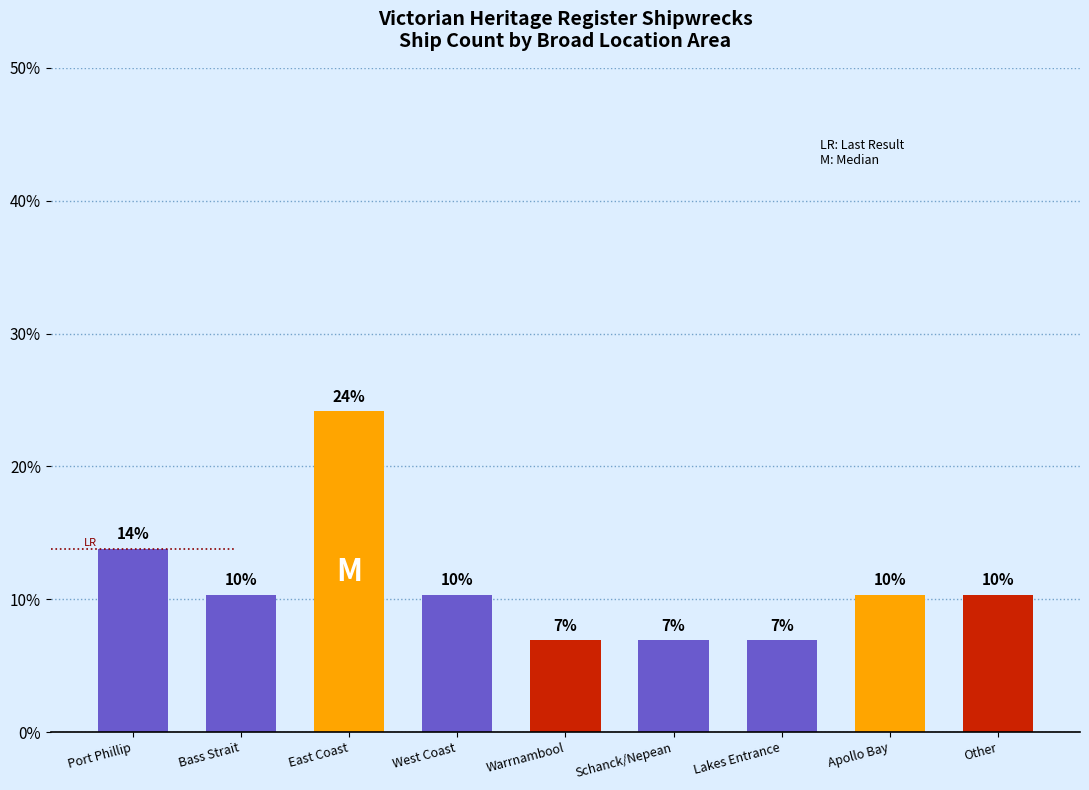

How many bars are there in total?

9